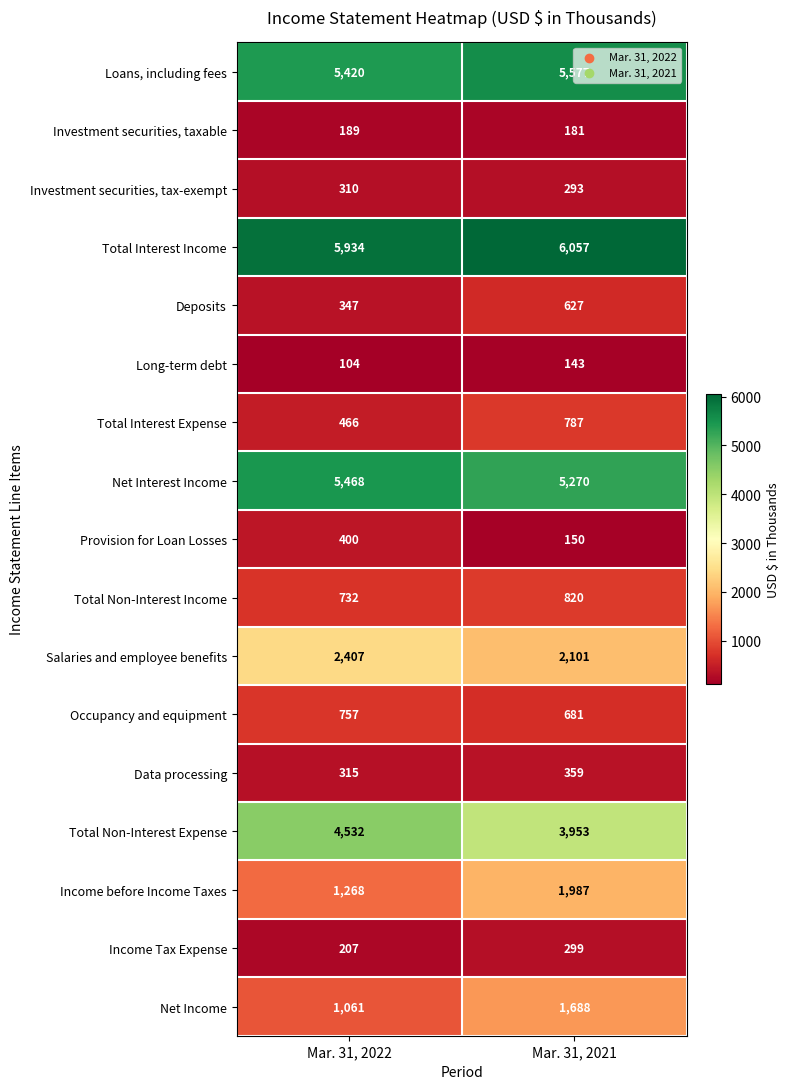

Which series has the largest total across all categories?

Total Interest Income